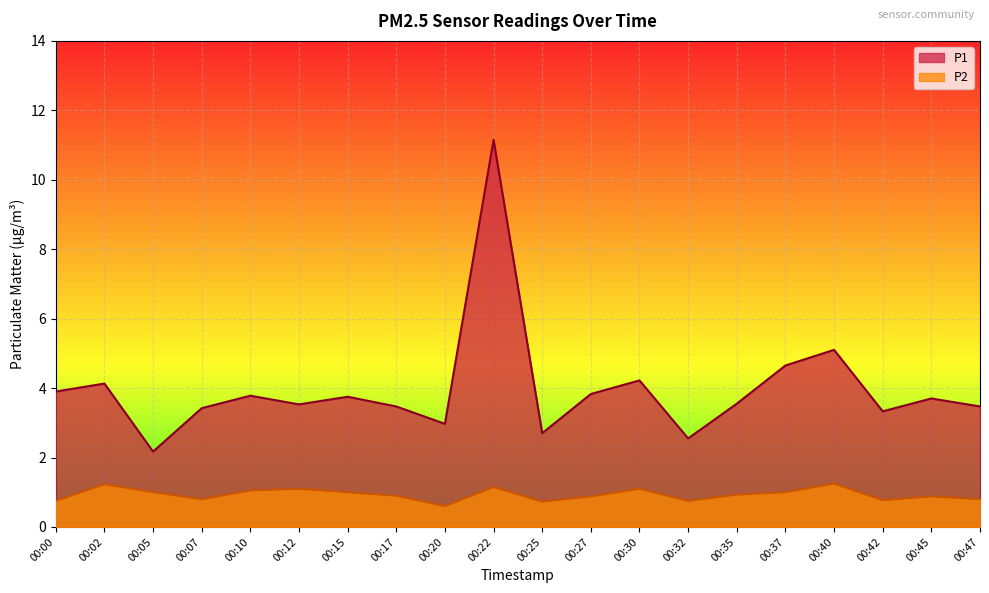

How many data points in P1 are above 3?

16